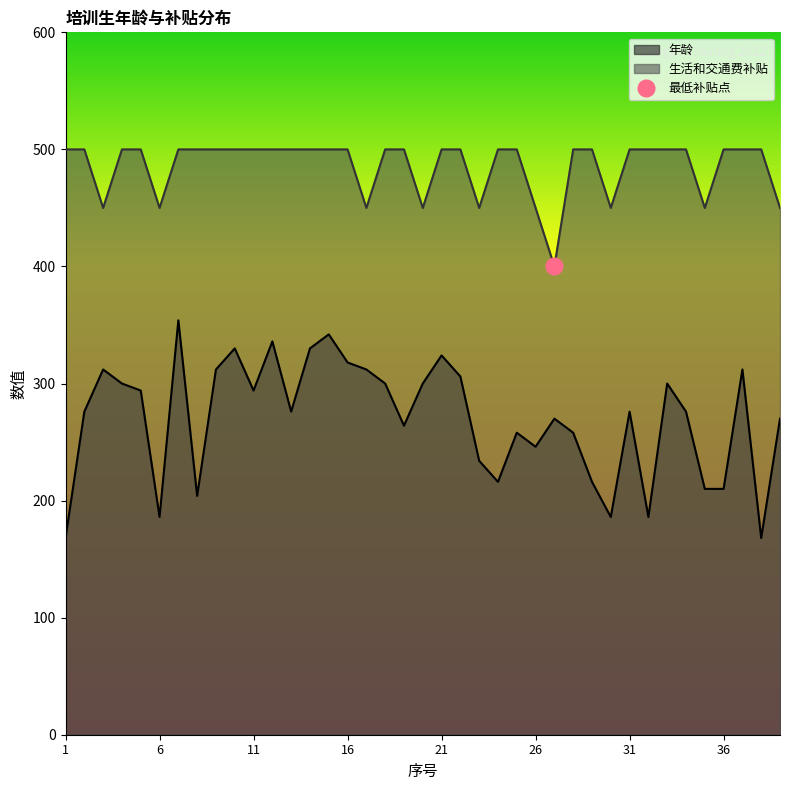

The 生活和交通费补贴 series shows 500 at 34. True or false?

True